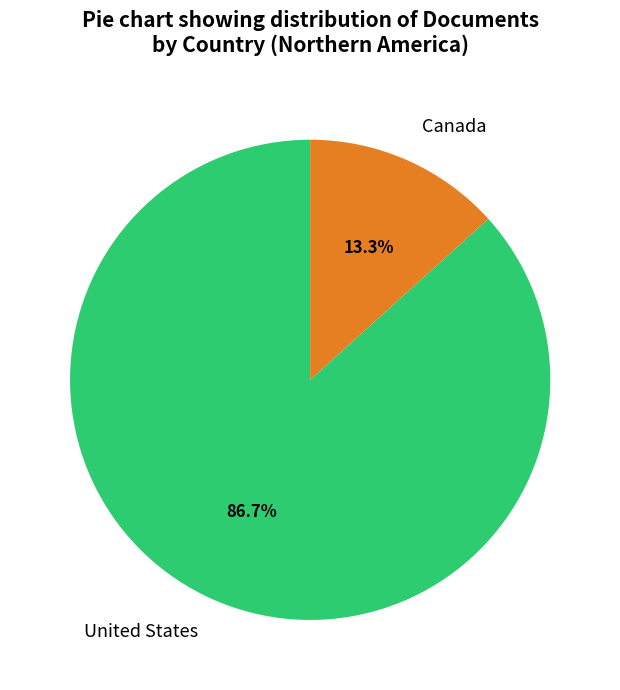

To the nearest percent, what portion does Canada represent?

13%